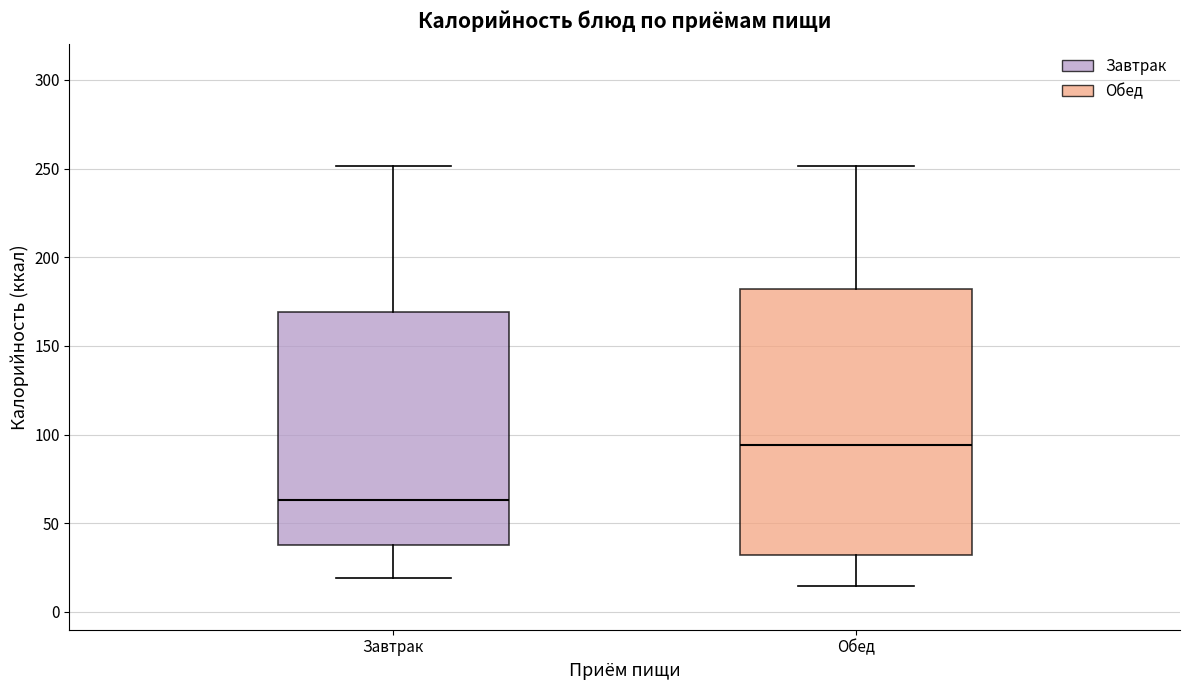

Reading left to right, transcribe this box plot: for each box, give where its median line is, the range the box spans, and where its two whiskers end, as read against the y-axis. The values are not printed on the chart, so give them approximately, as read against the axis.

Завтрак: median 65, box 40 to 170, whiskers 20 to 250
Обед: median 95, box 30 to 180, whiskers 15 to 250